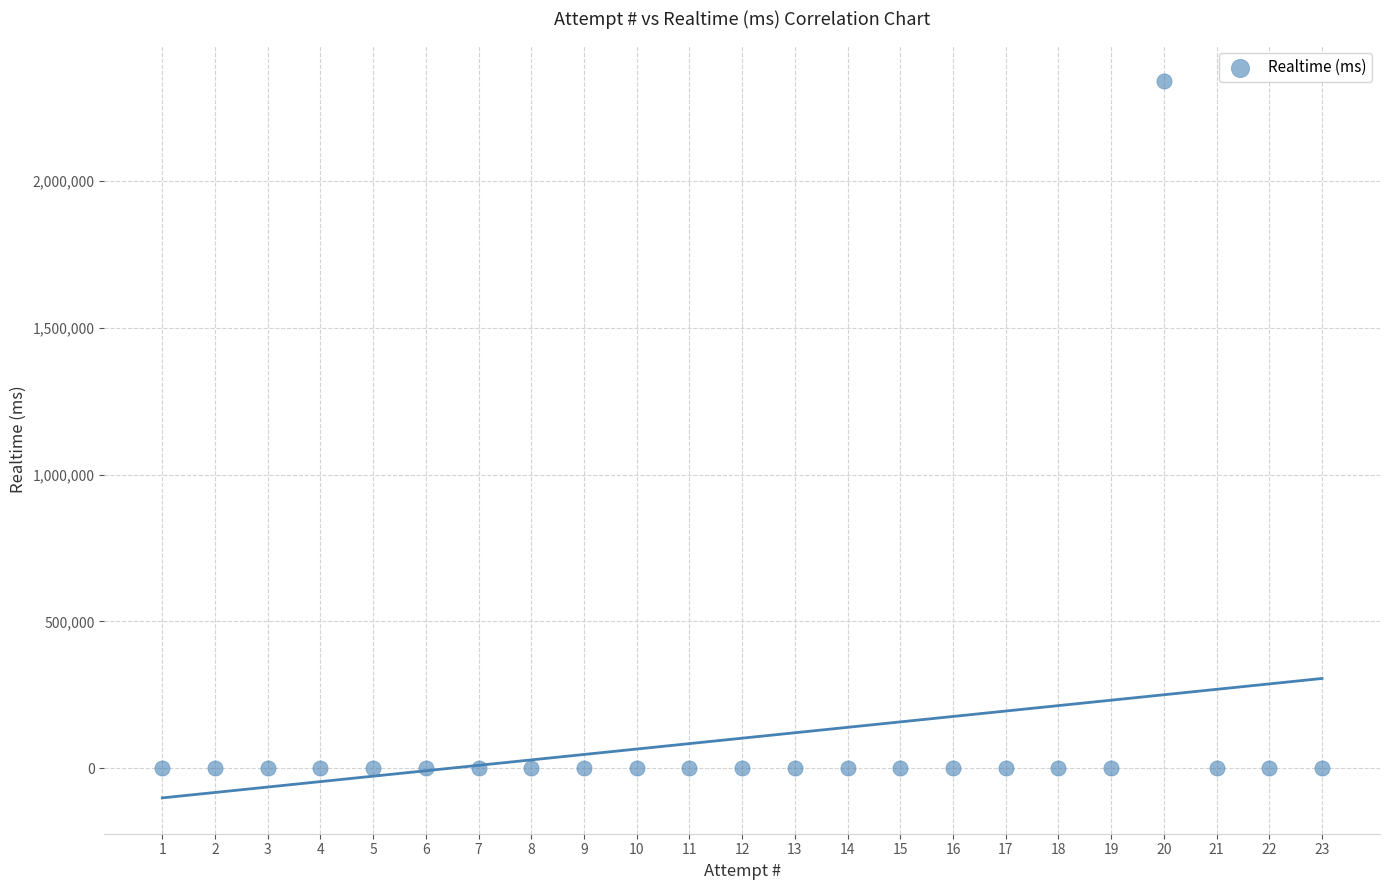

What is the range of X values (max minus min)?

22